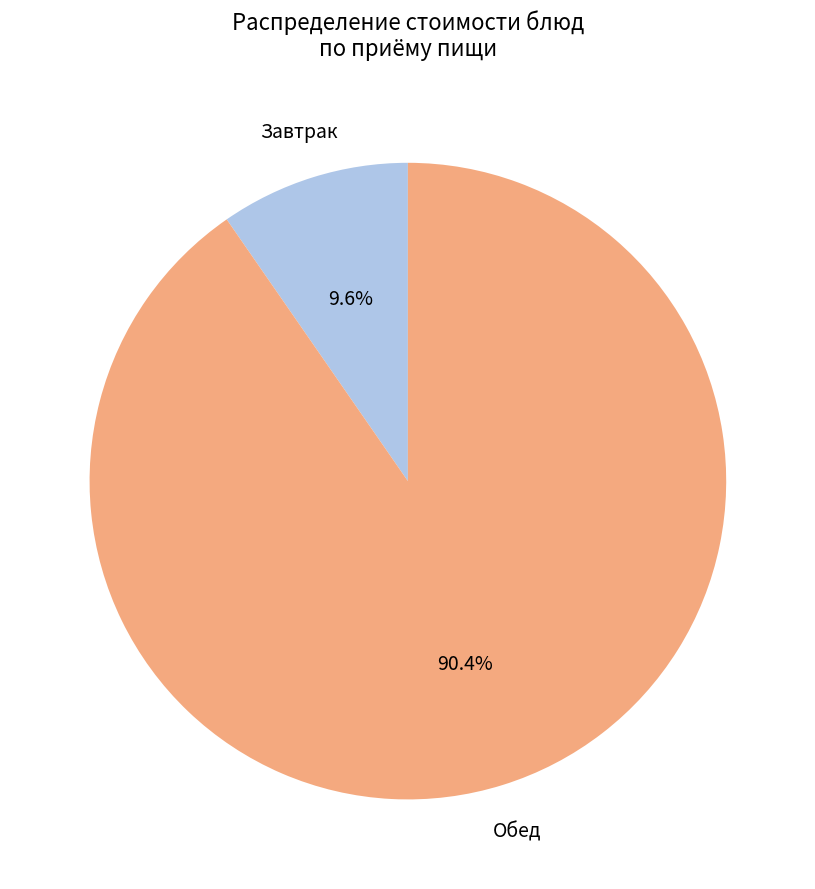

Does any single category account for the majority?

Yes